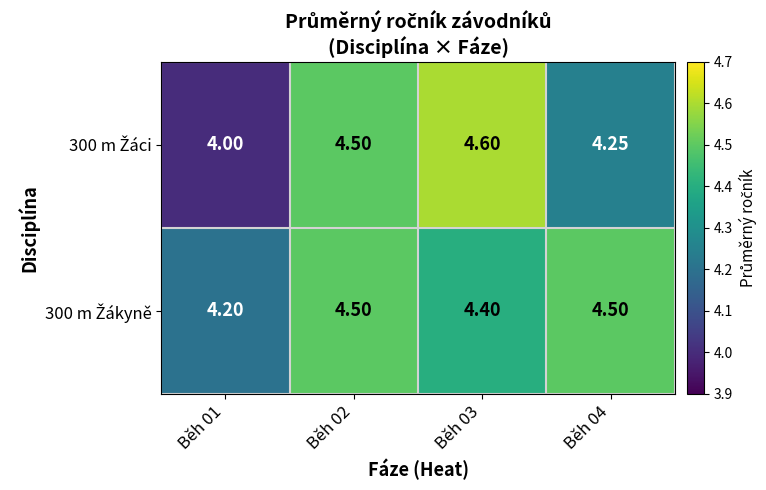

How many data points does each series have?

4